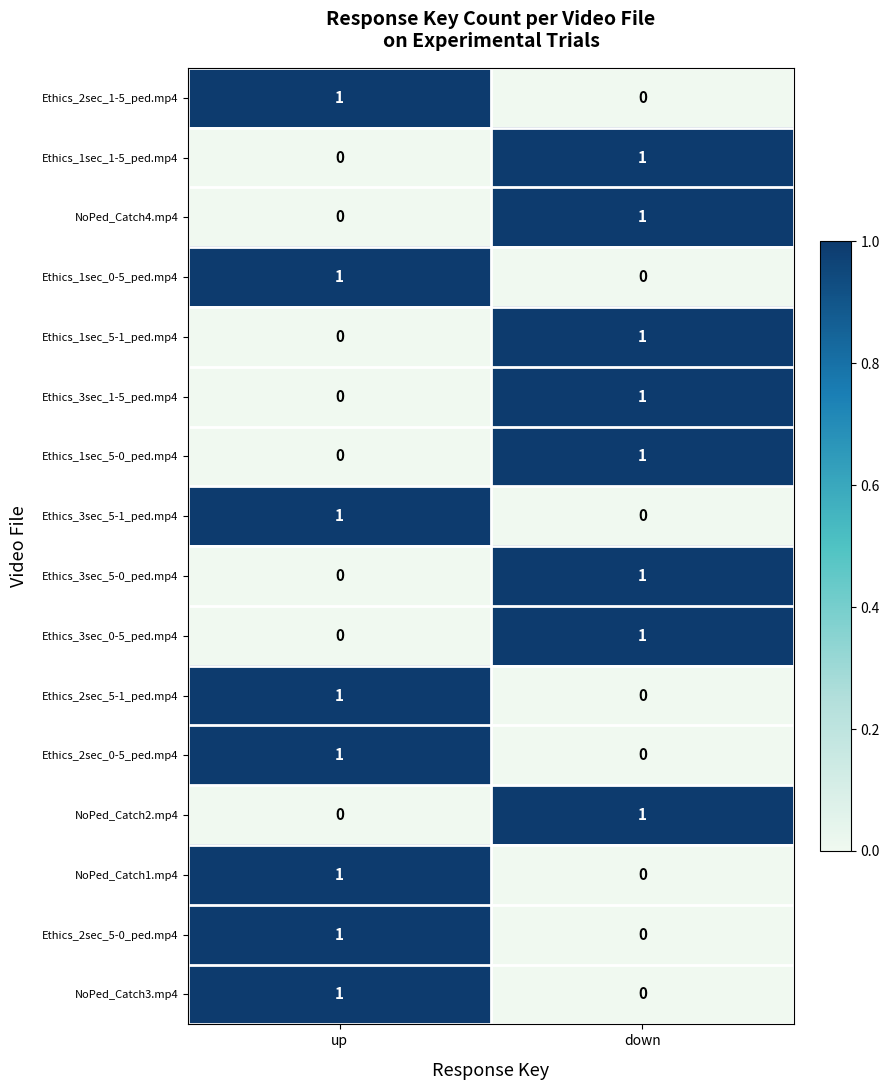

How many series are shown in this chart?

16